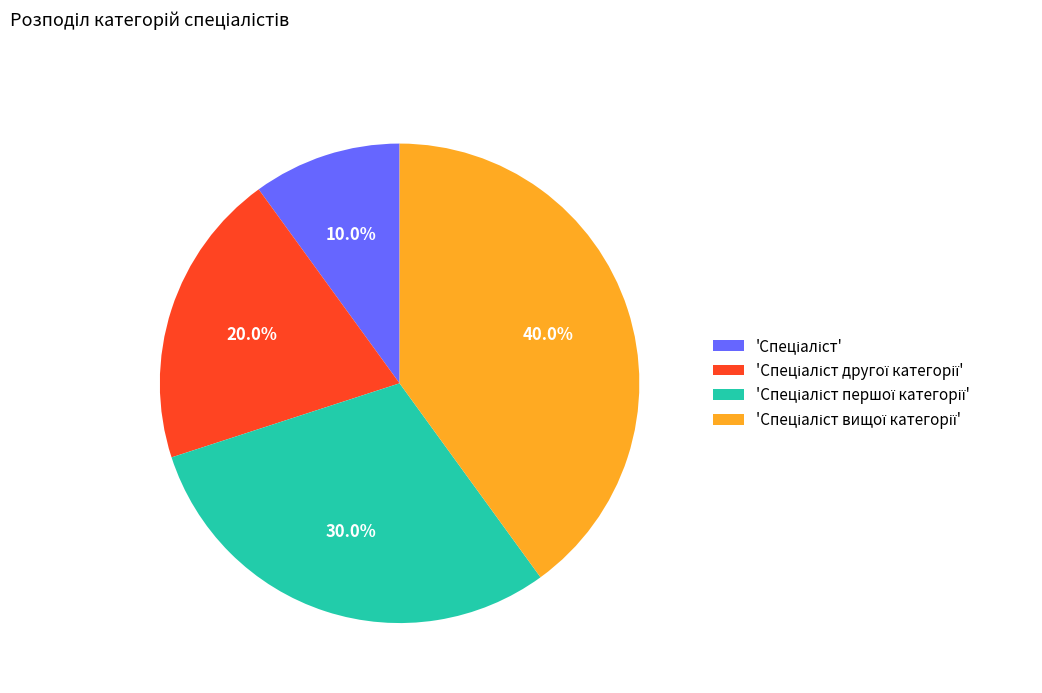

Is there any slice that represents more than half of the pie?

No